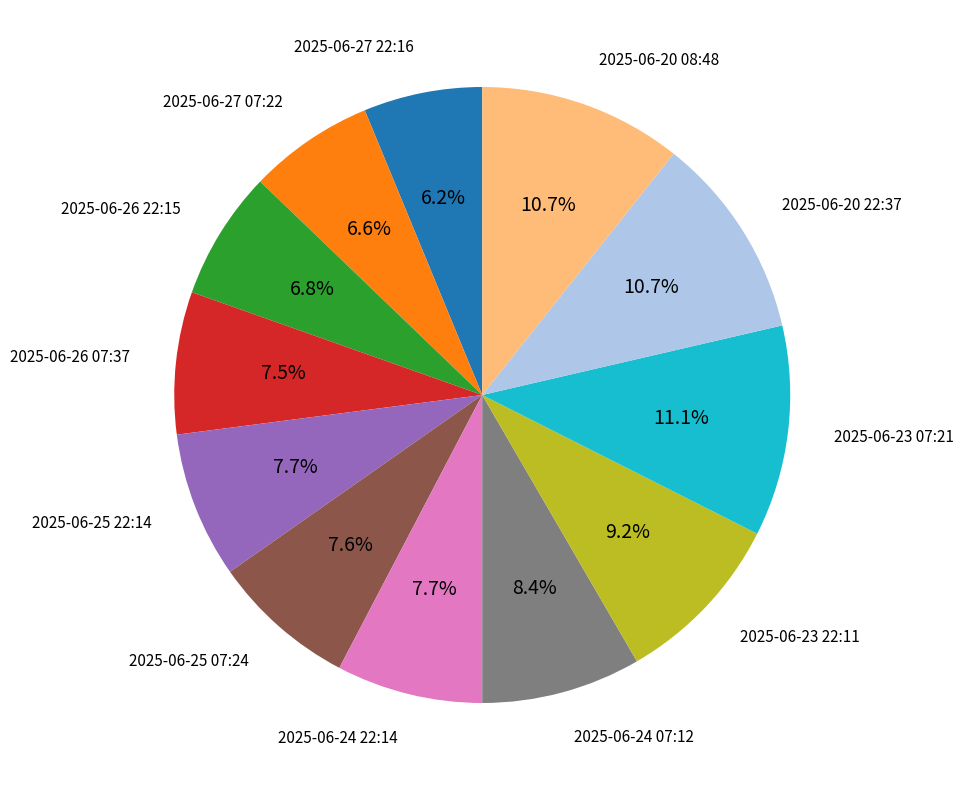

Approximately how many times larger is the value at 2025-06-25 07:24 compared to 2025-06-27 22:16?

1.2